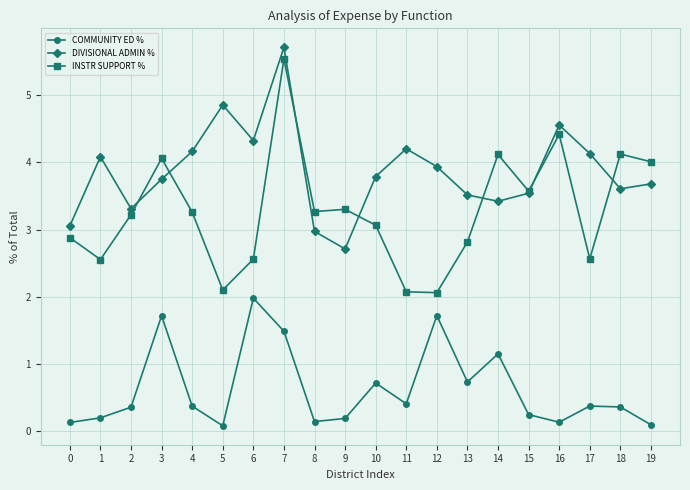

What is the spread (max minus min) of values at 0?

2.9